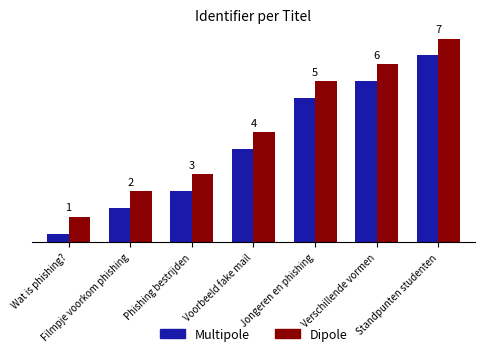

What is the label of the 3rd bar from the left?

Phishing bestrijden